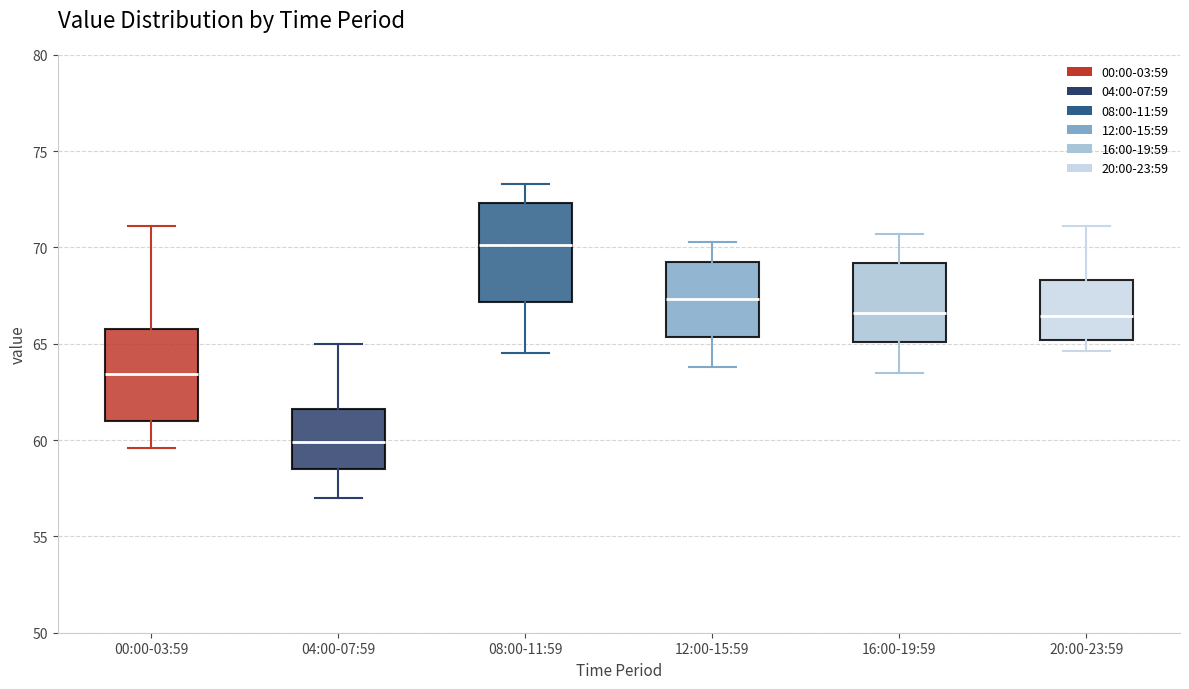

Which box has the lowest median line?

04:00-07:59